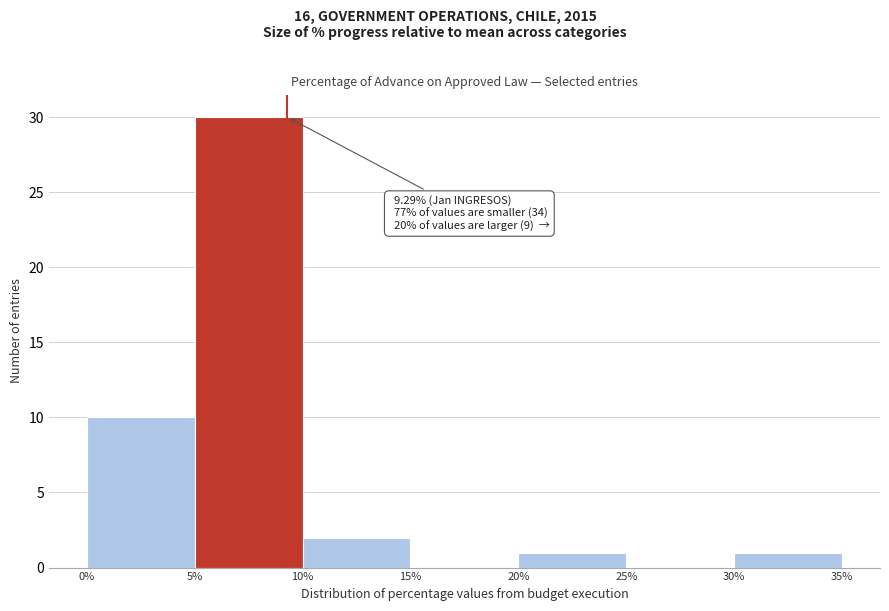

Over which range of the x-axis is the bar tallest?

5% to 10%